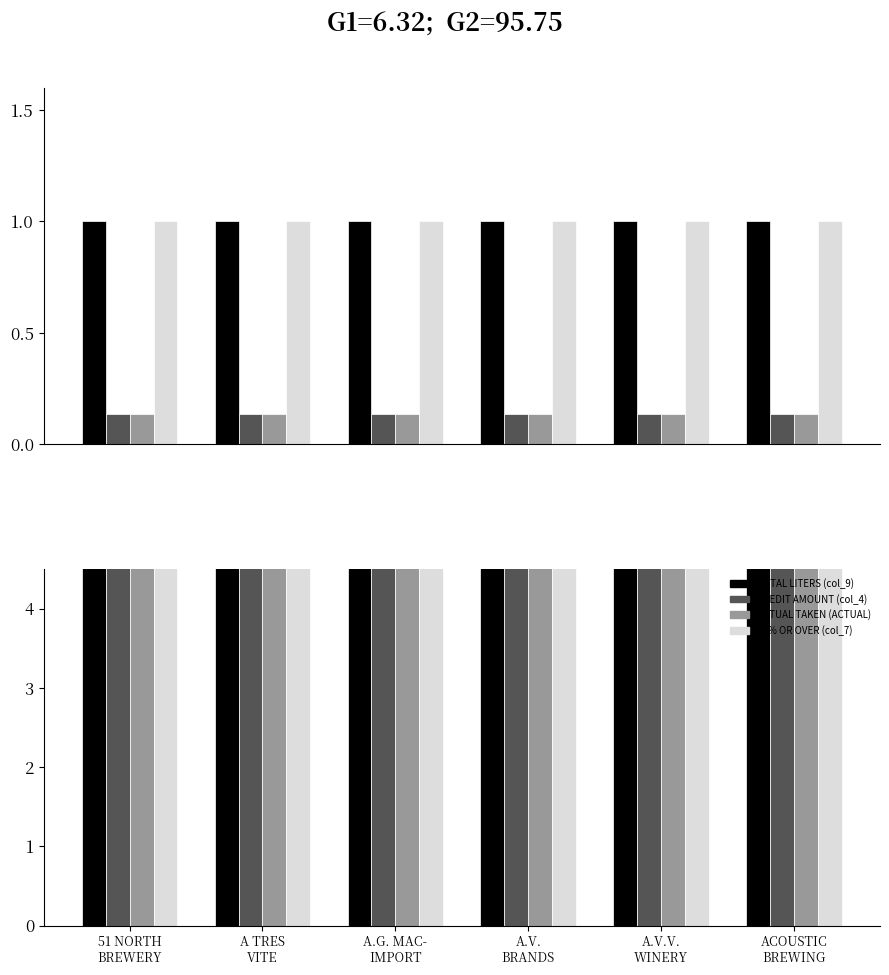

Are the bars horizontal?

No